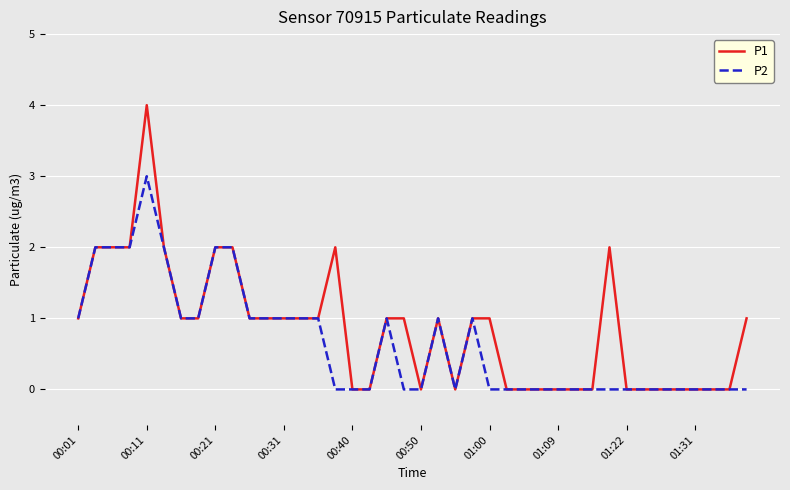

What is the greatest value displayed?

4